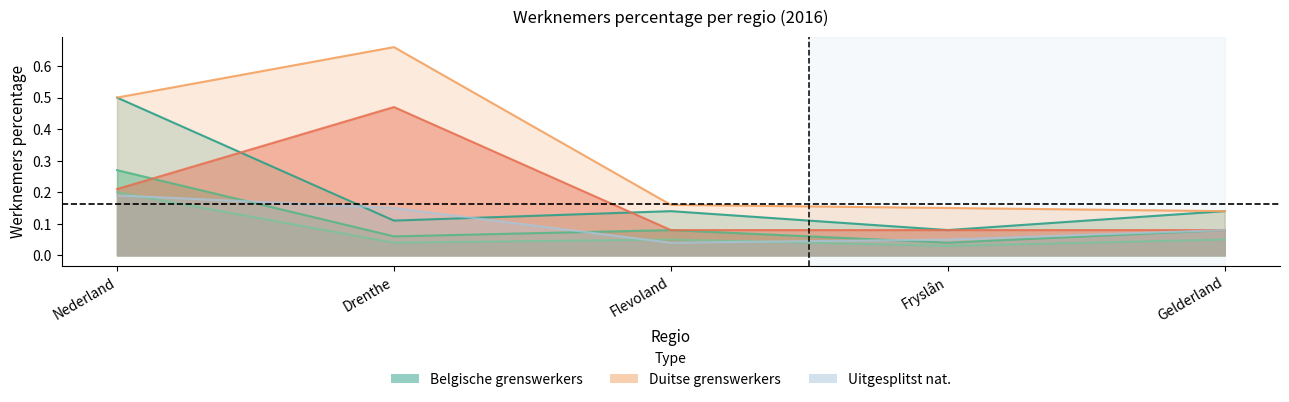

Reading left to right, what are all the values shown in this chart?

België totaal: 0.5	0.1	0.1	0.1	0.1
Duitsland totaal: 0.5	0.7	0.2	0.1	0.1
België - nat. Nederlands: 0.3	0.1	0.1	0.0	0.1
België - nat. Belgisch: 0.2	0.0	0.1	0.0	0.1
Duitsland - nat. Nederlands: 0.2	0.5	0.1	0.1	0.1
Duitsland - nat. Duits: 0.2	0.1	0.0	0.1	0.1